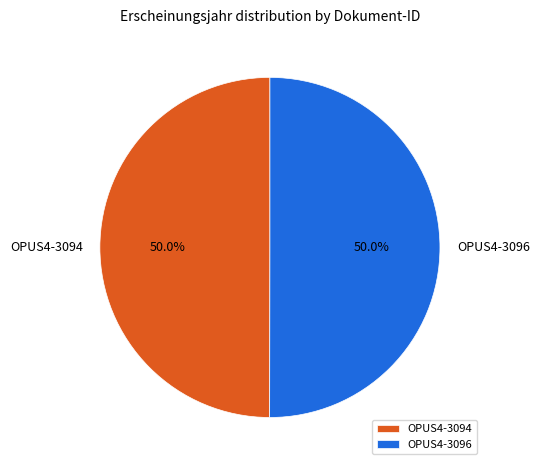

What percentage is the OPUS4-3094 slice, to the nearest percent?

50%